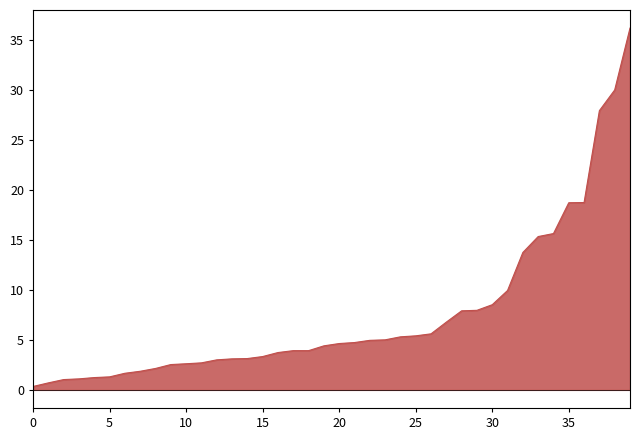

How many distinct data groups are displayed?

1